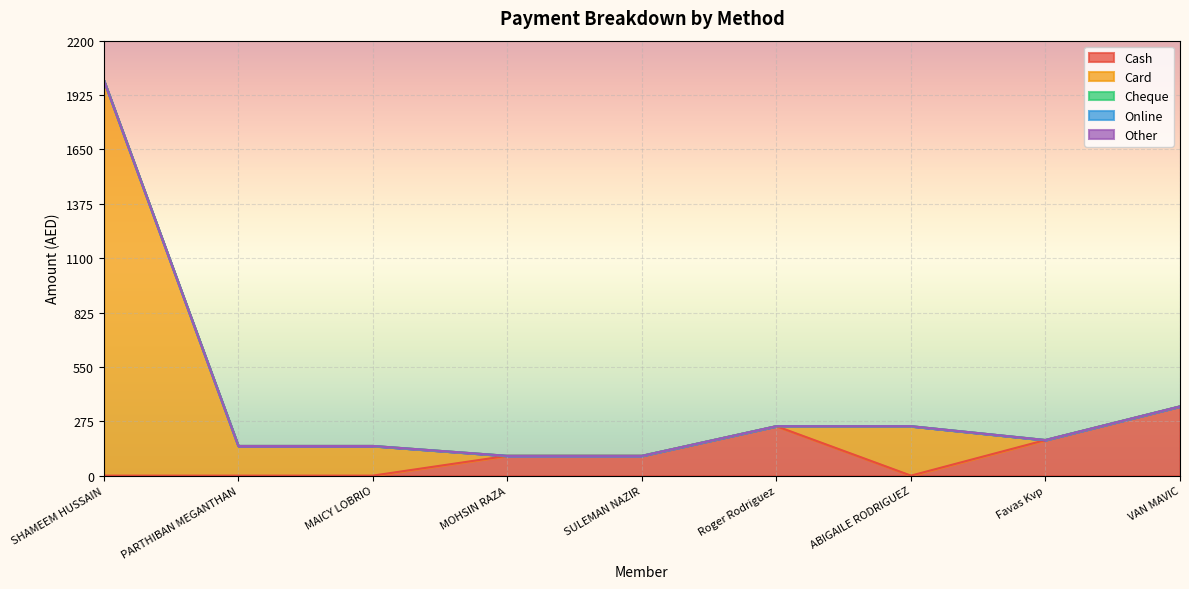

Which series changed the most between SHAMEEM HUSSAIN and VAN MAVIC?

Card